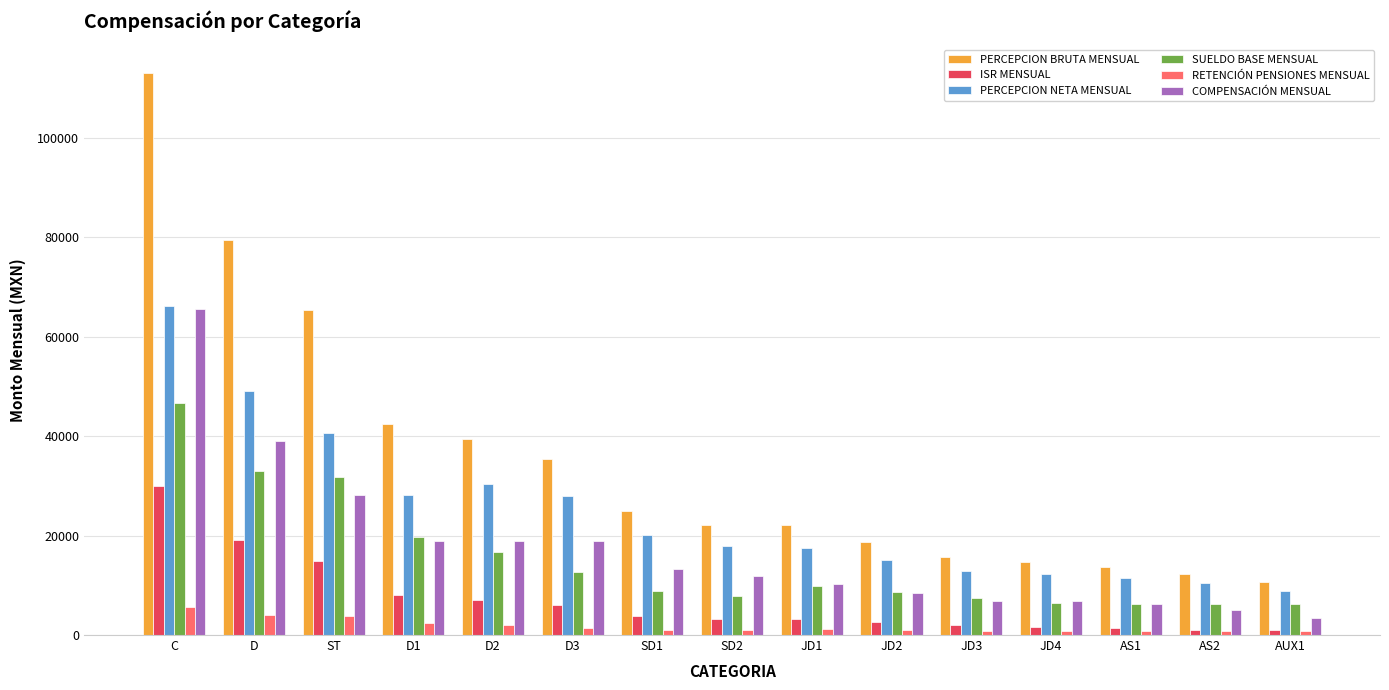

What is the total value across all series at D3?

102277.6